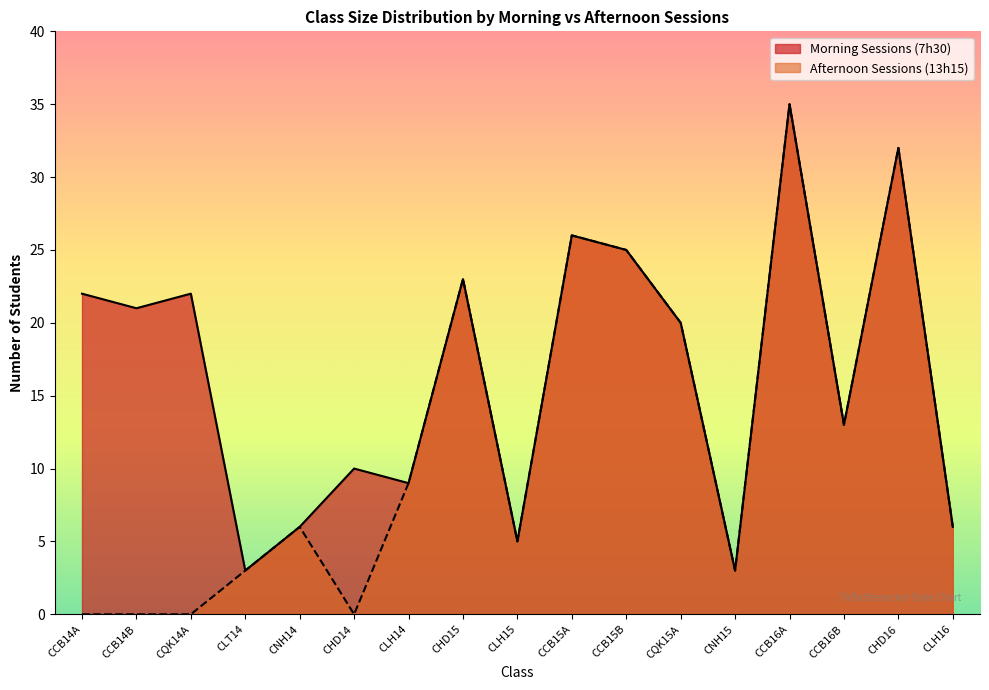

Is it true that Morning Sessions (7h30) equals 6 at CNH14?

True